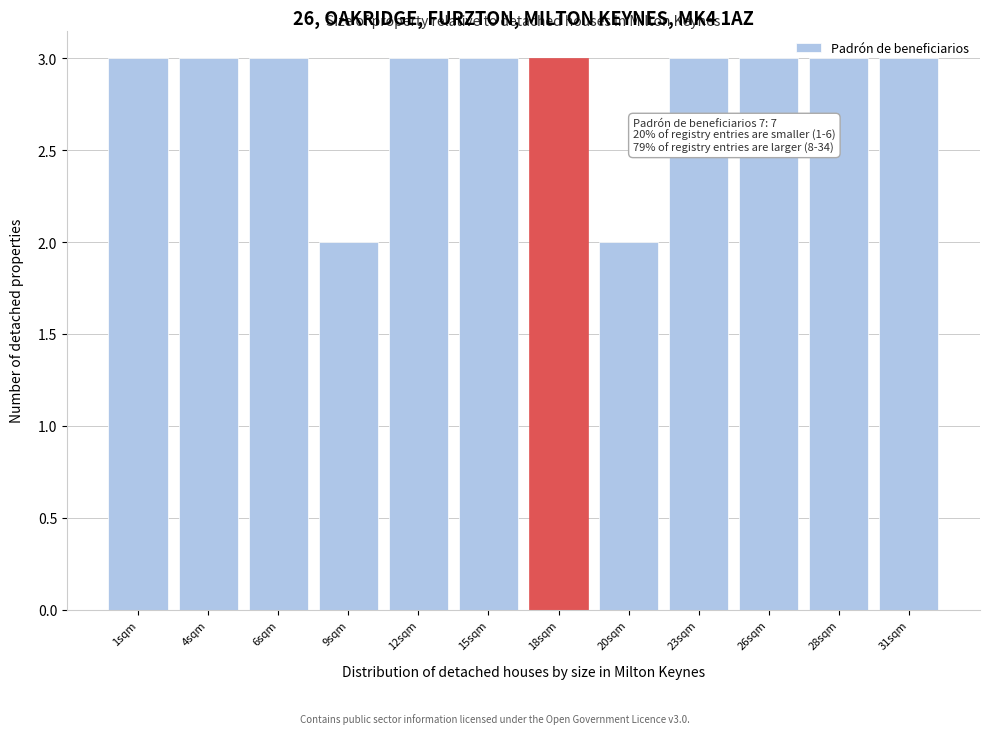

What is the average value?

3